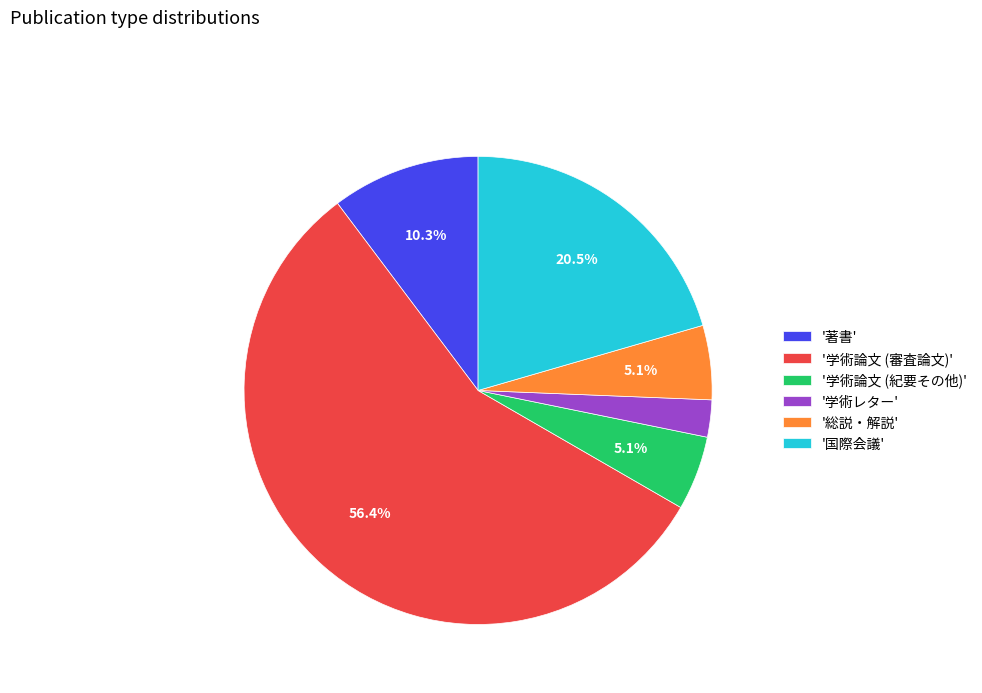

Which category has the smallest portion of the pie?

'学術レター'